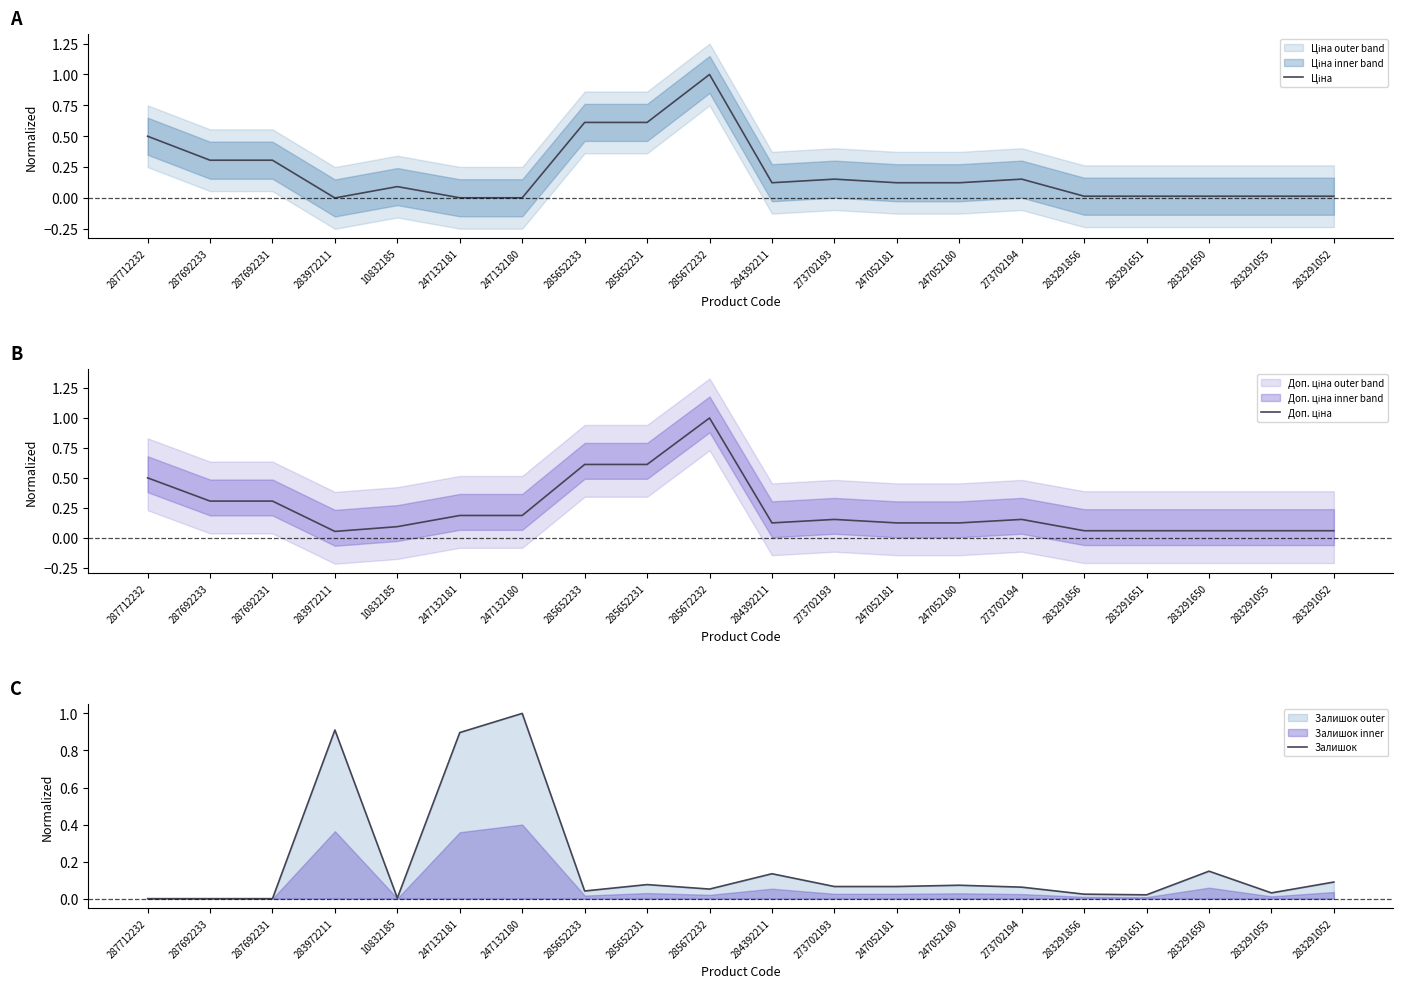

At which label is Ціна closest to 0?

283972211